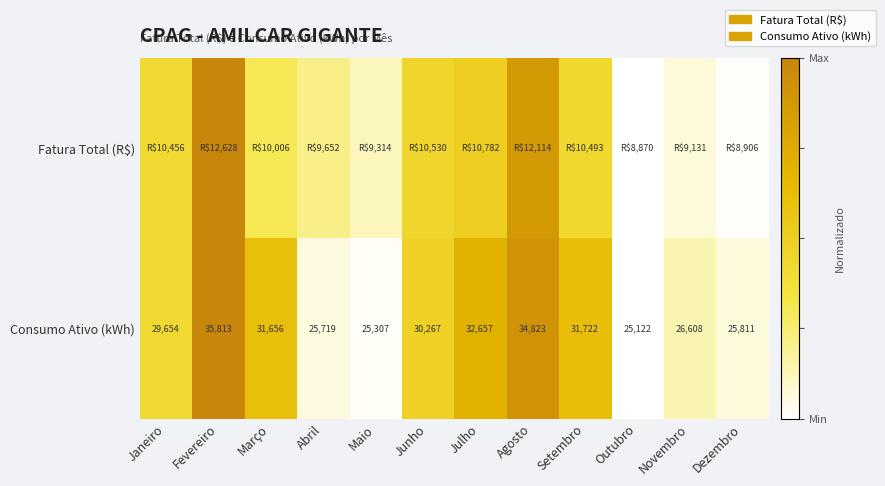

At which label does Consumo Ativo (kWh) reach its minimum?

Outubro